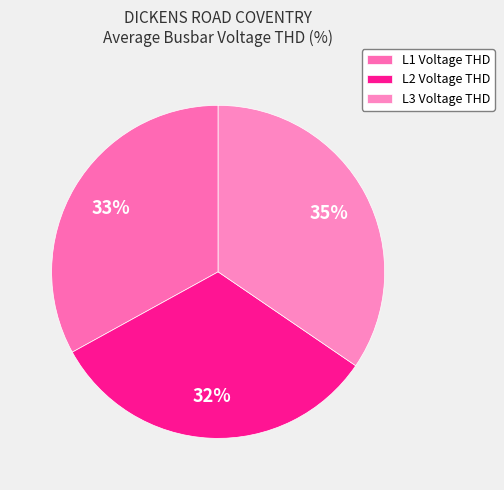

Which has a higher value, L2 Voltage THD or L1 Voltage THD?

L1 Voltage THD